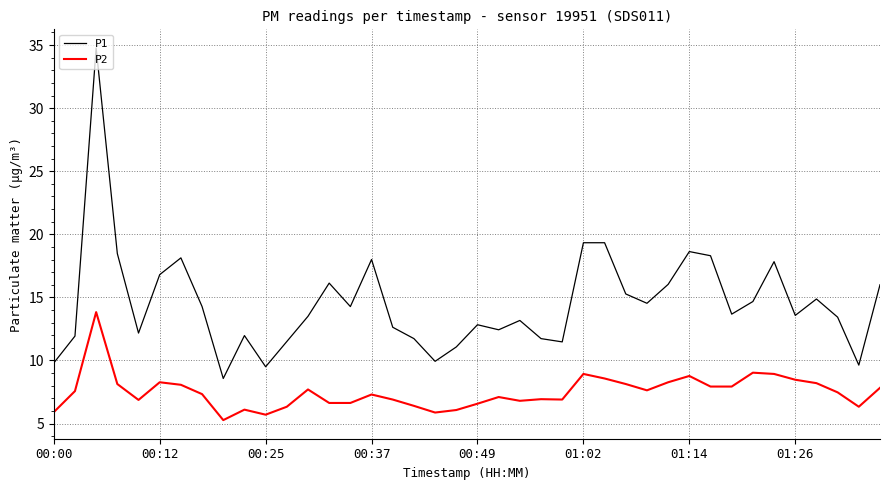

Rank the series by their average value, from highest to lowest.

P1, P2